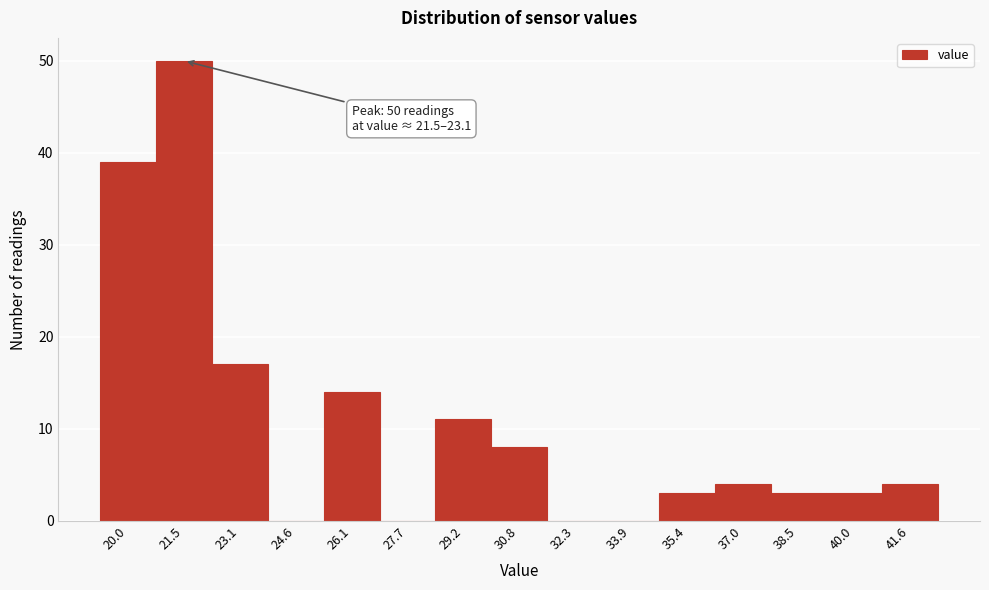

Reading right to left, extract all data points from this chart.

41.6=4	40.0=3	38.5=3	37.0=4	35.4=3	33.9=0	32.3=0	30.8=8	29.2=11	27.7=0	26.1=14	24.6=0	23.1=17	21.5=50	20.0=39